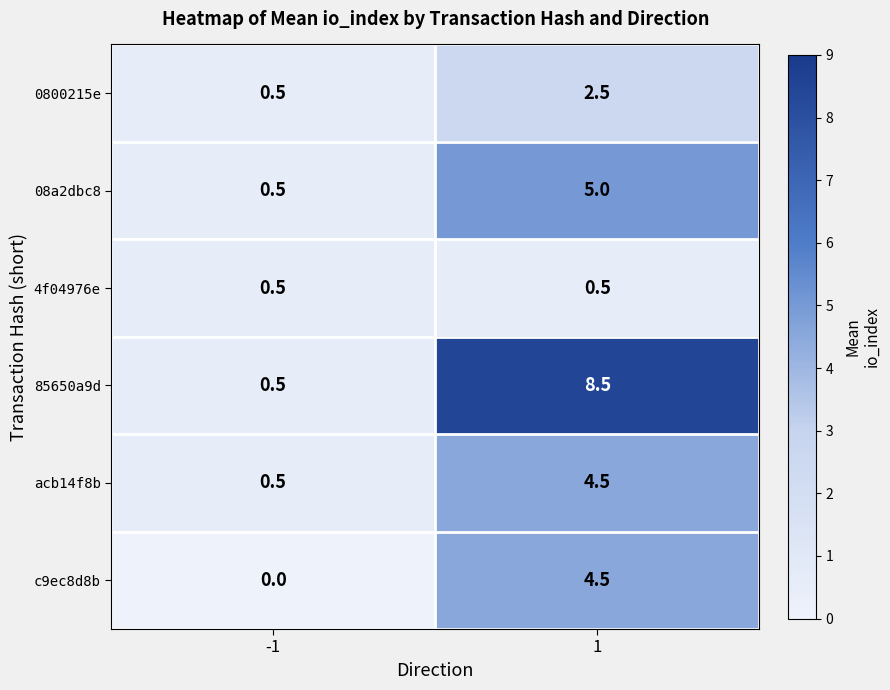

What is the total value across all series at 1?

25.5